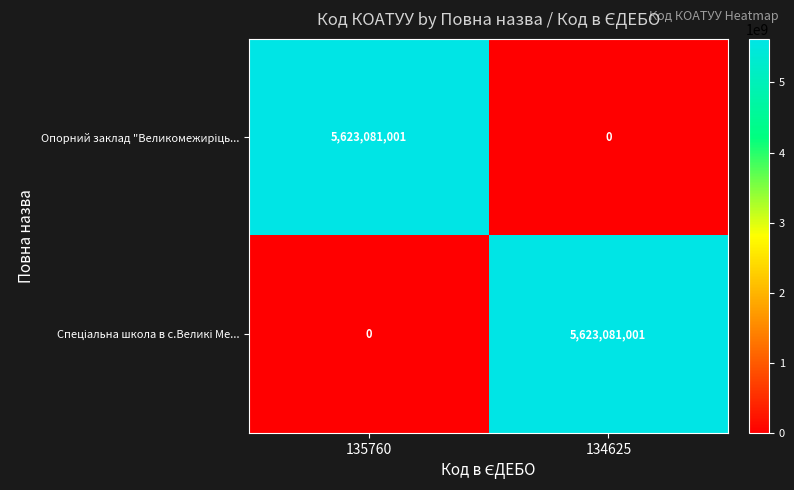

What is the difference between the highest and lowest values at 134625?

5623081001